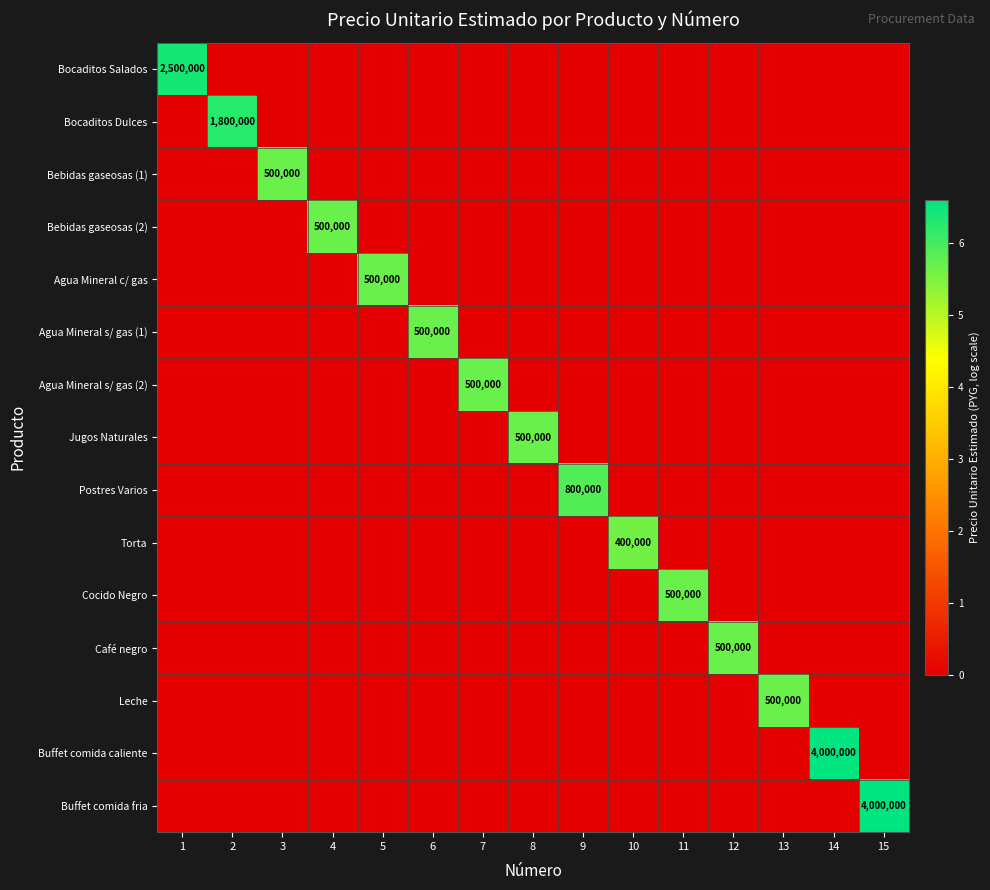

At which label is Bebidas gaseosas (1) closest to 2?

1